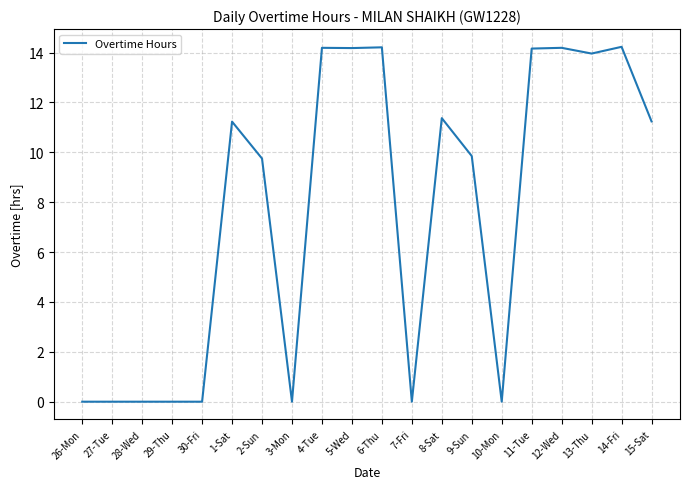

What is the greatest value displayed?

14.2